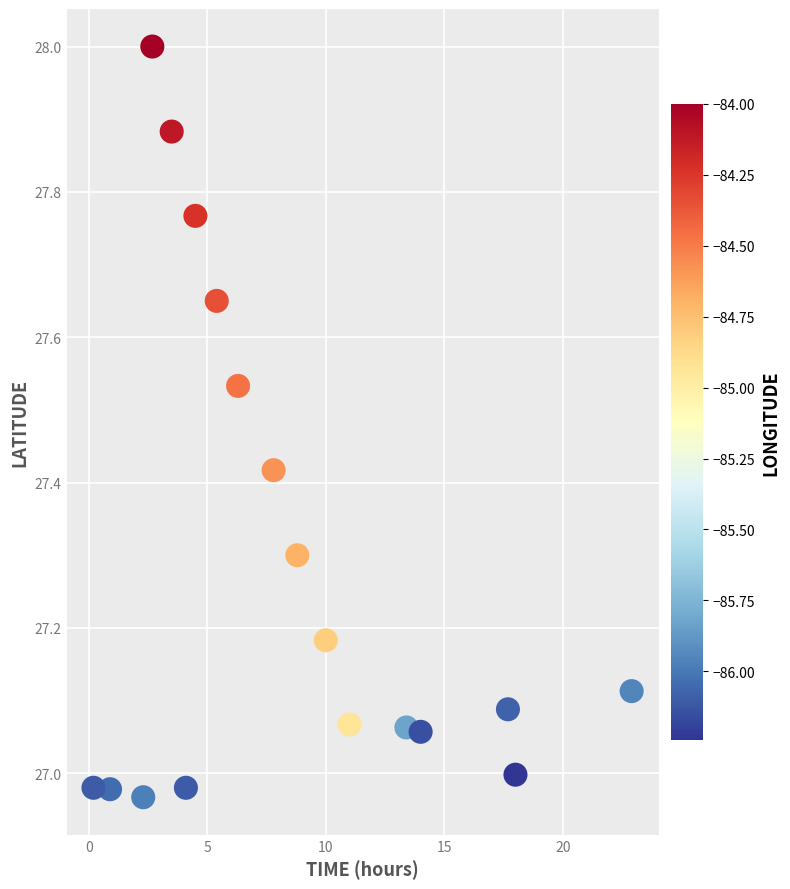

What is the range of X values (max minus min)?

22.7